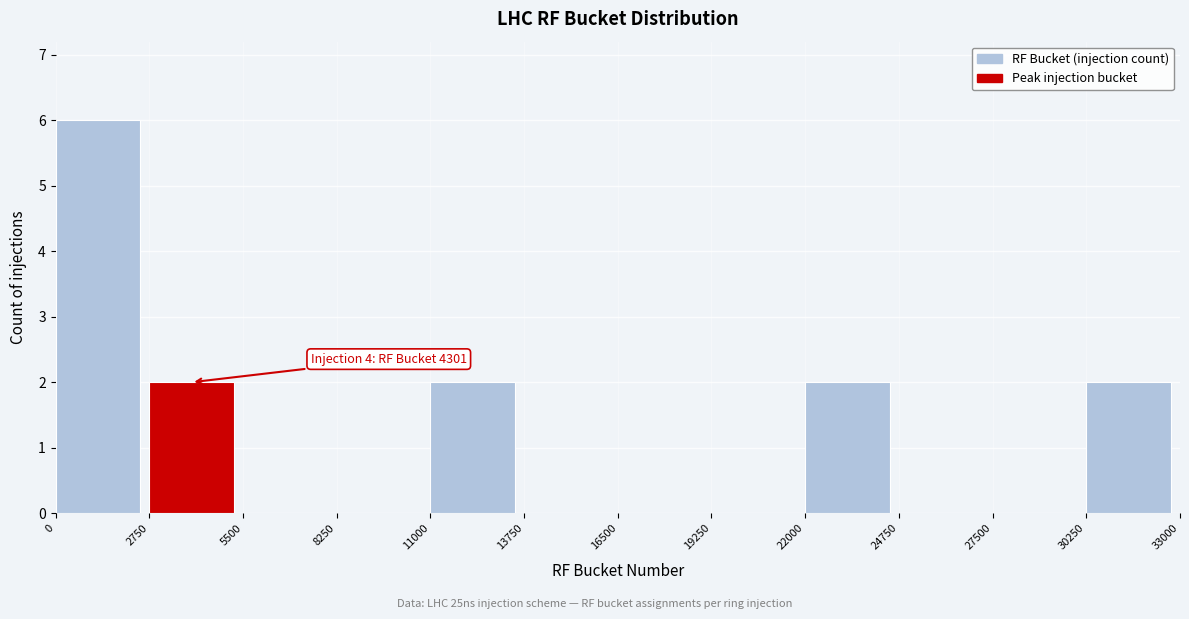

Over which range of the x-axis is the bar tallest?

0 to 2750